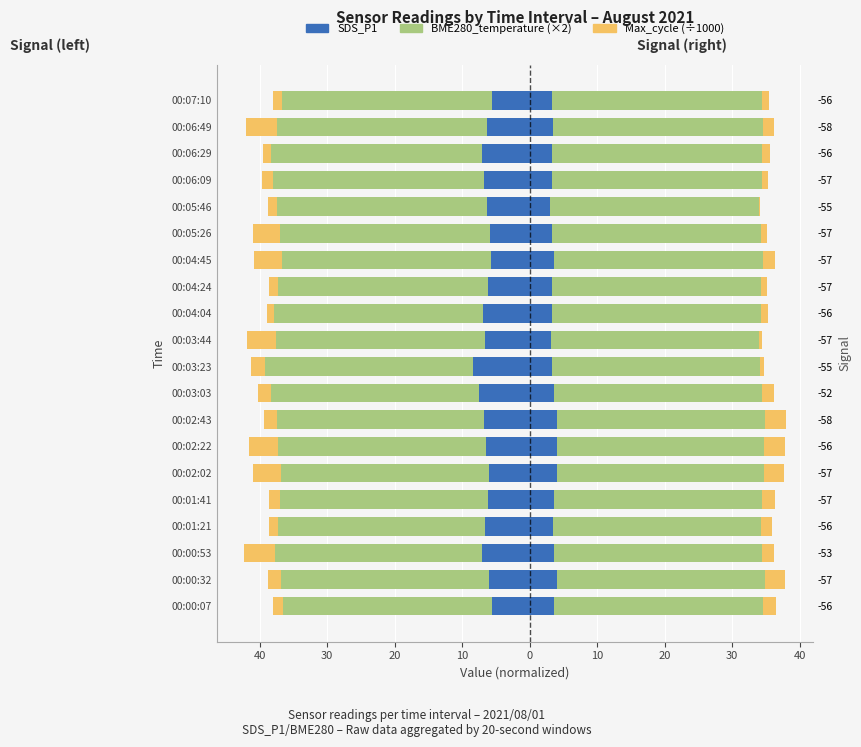

What is the difference between the maximum and minimum values in the SDS_P1 series?

2.7